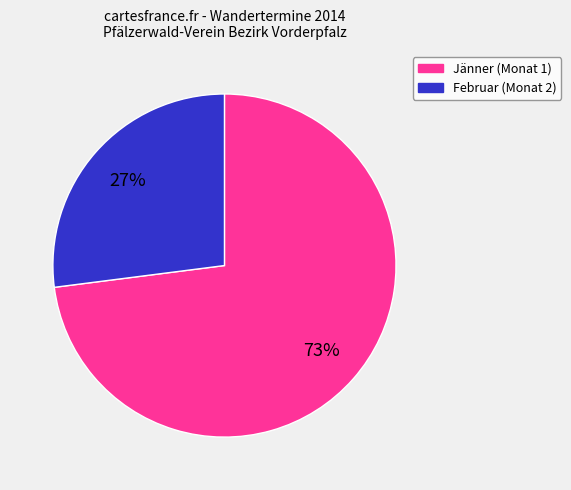

How many slices are in this pie chart?

2